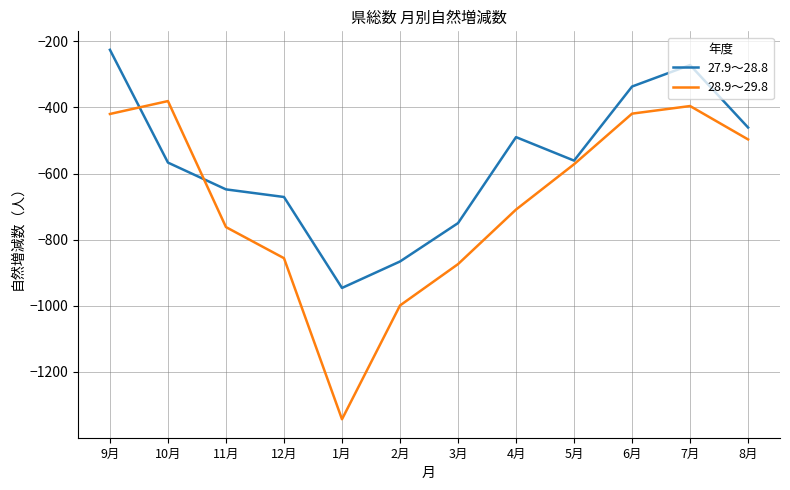

What is the highest value of the 27.9～28.8 series?

-226